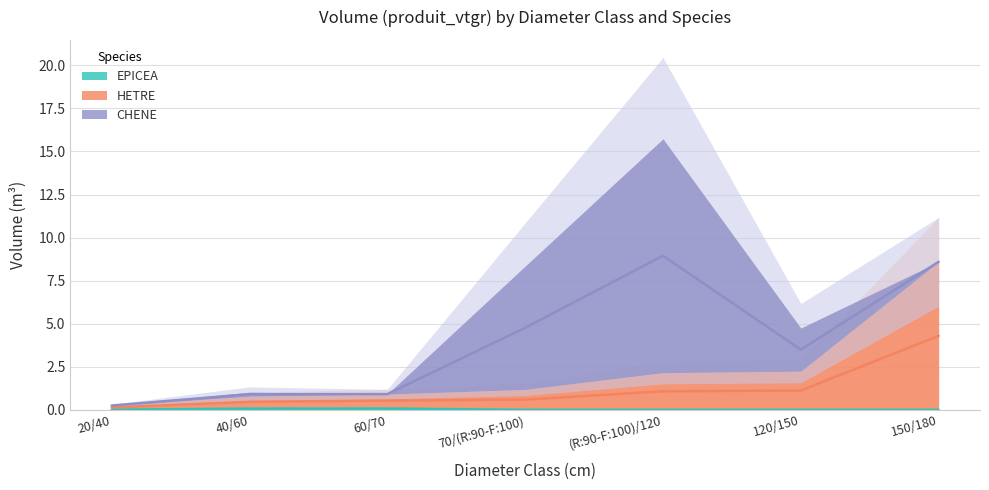

What is the lowest value of the HETRE series?

0.1